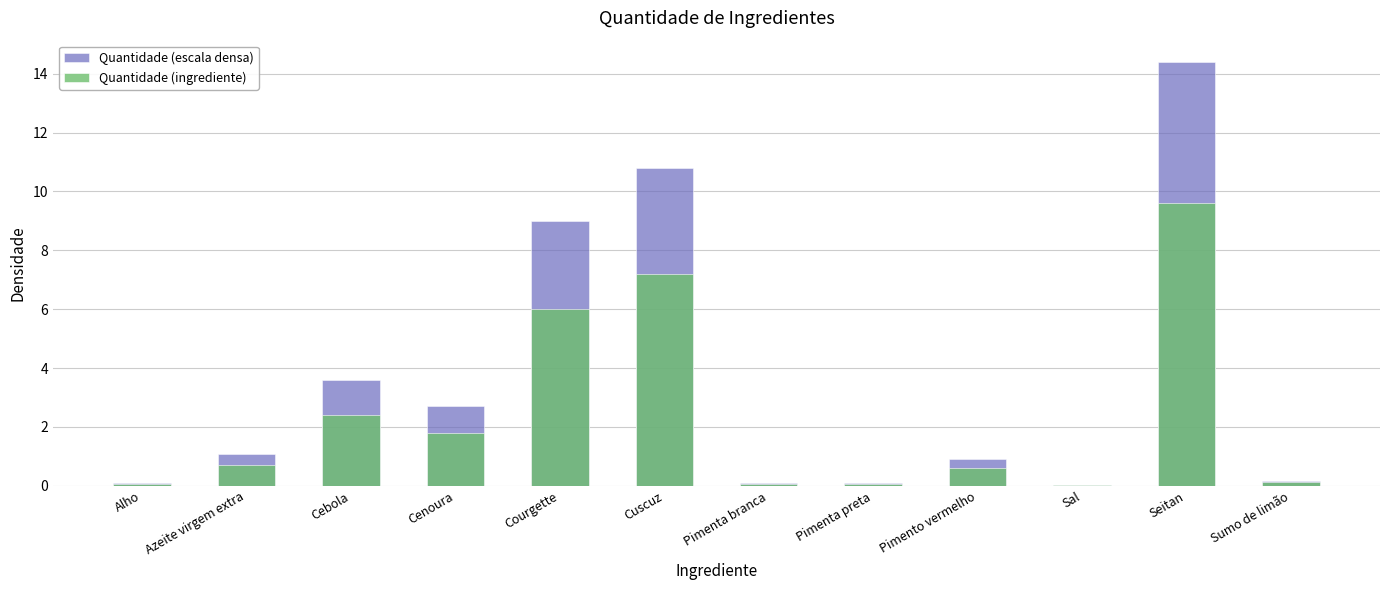

What are all the series names shown in the legend?

Quantidade (escala densa), Quantidade (ingrediente)